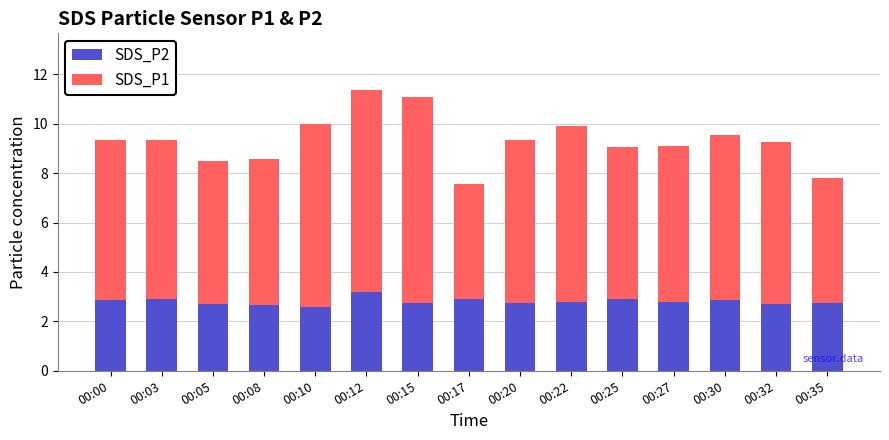

Is it true that SDS_P2 equals 4.5 at 00:17?

False